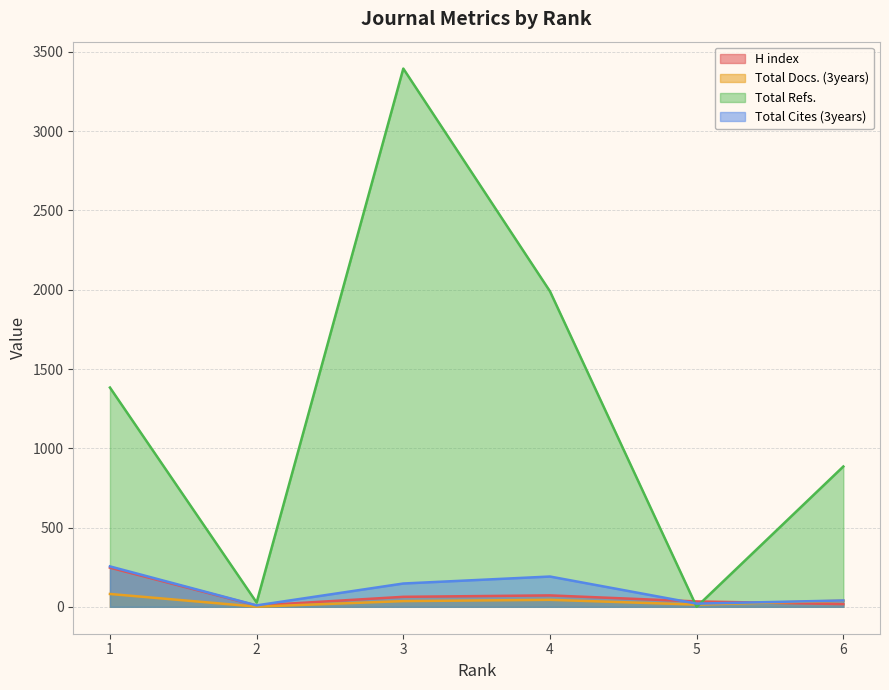

True or false: Total Refs. and Total Cites (3years) cross at least once.

True